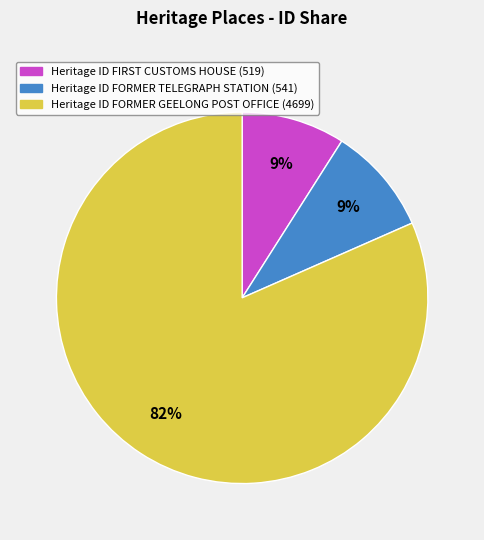

Is there any slice that represents more than half of the pie?

Yes